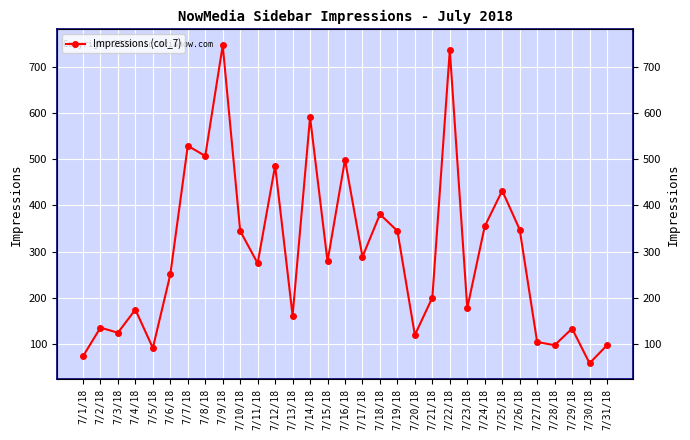

What is the value of the 11th point from the left?

275